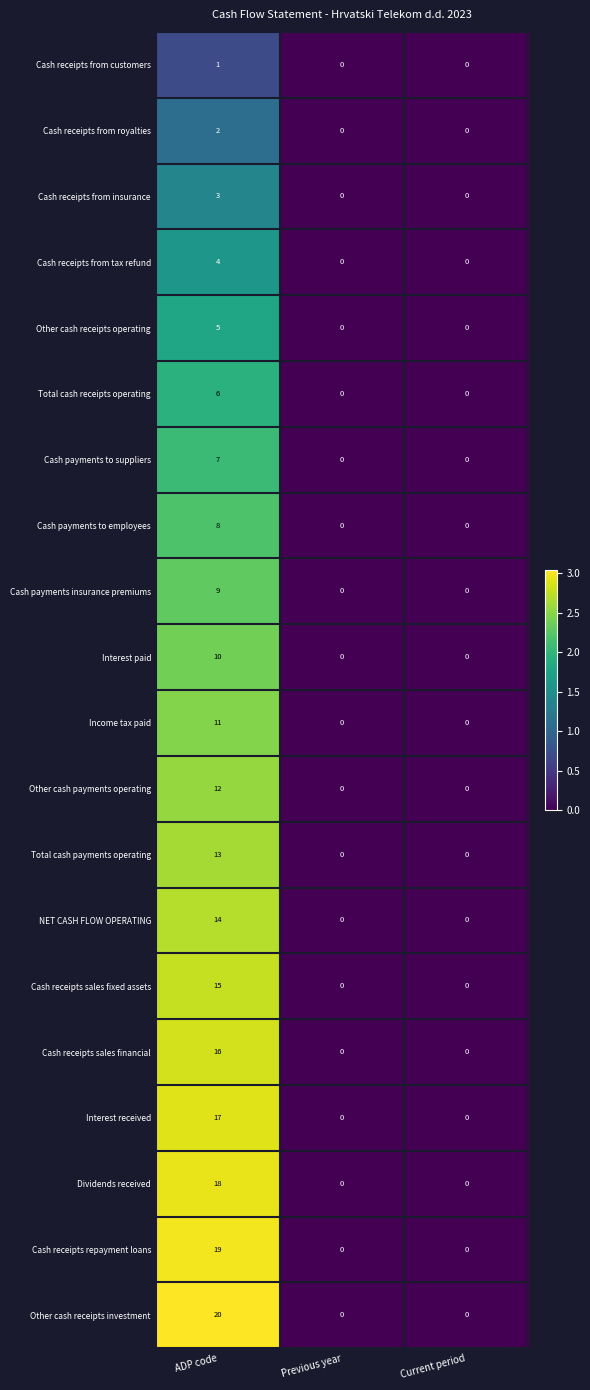

What is the sum of the Cash receipts from tax refund values at ADP code and Previous year?

4